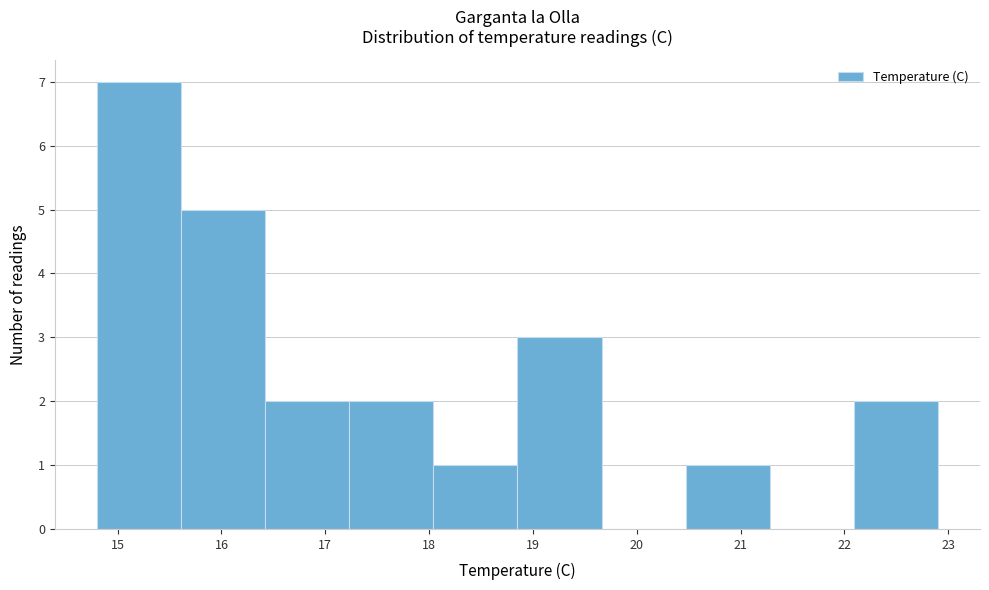

What is the height of the bar covering 16.42 to 17.23 on the x-axis? Neither the bar edges nor the heights are printed on the chart, so give them approximately, as read against the axes.

2